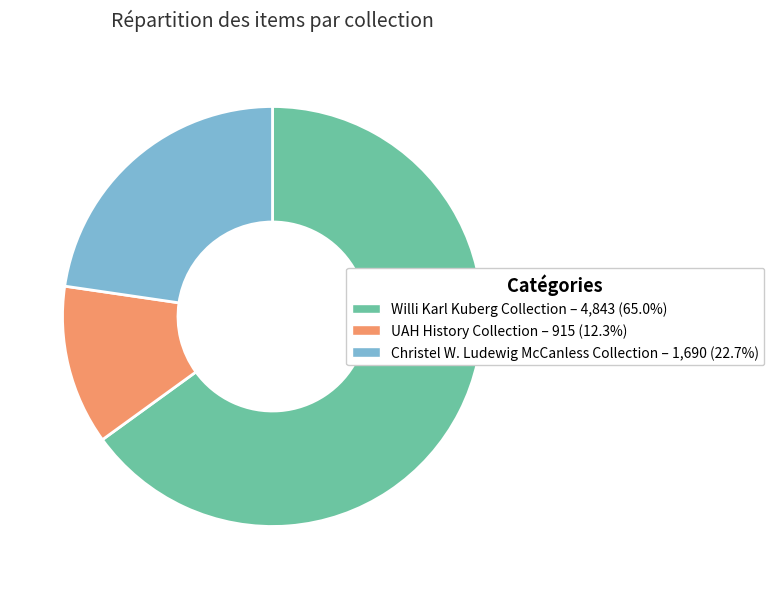

Is Willi Karl Kuberg Collection the majority of the pie?

Yes